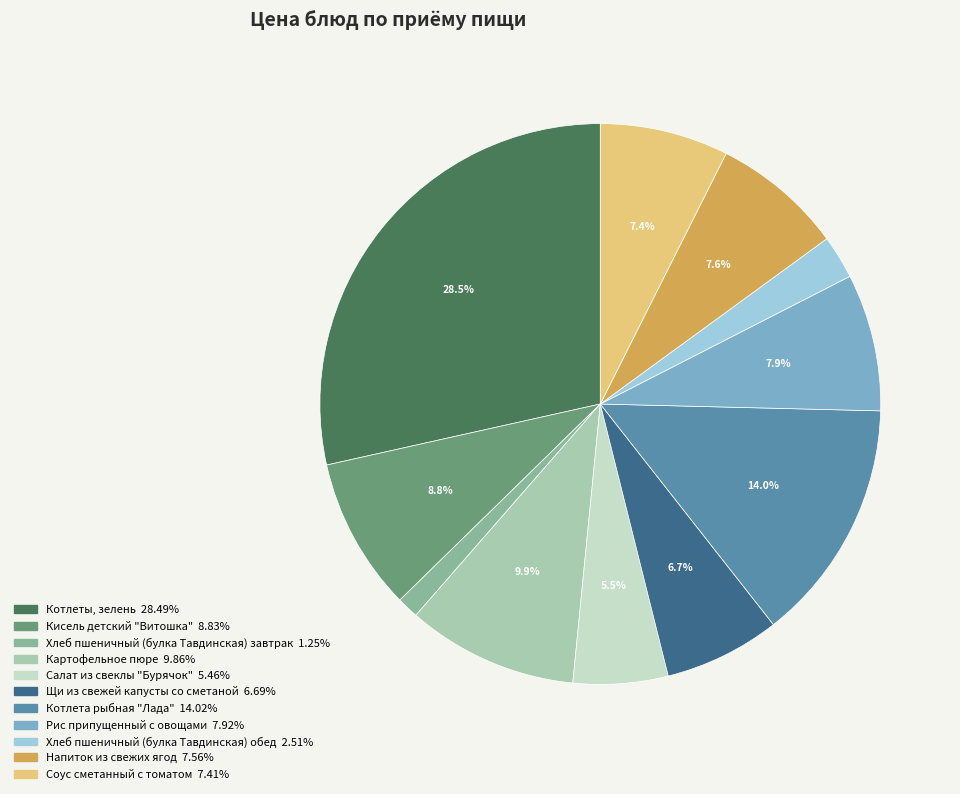

Rank the categories by value from highest to lowest.

Котлеты, зелень, Котлета рыбная "Лада", Картофельное пюре, Кисель детский "Витошка", Рис припущенный с овощами, Напиток из свежих ягод, Соус сметанный с томатом, Щи из свежей капусты со сметаной, Салат из свеклы "Бурячок", Хлеб пшеничный (булка Тавдинская) обед, Хлеб пшеничный (булка Тавдинская) завтрак